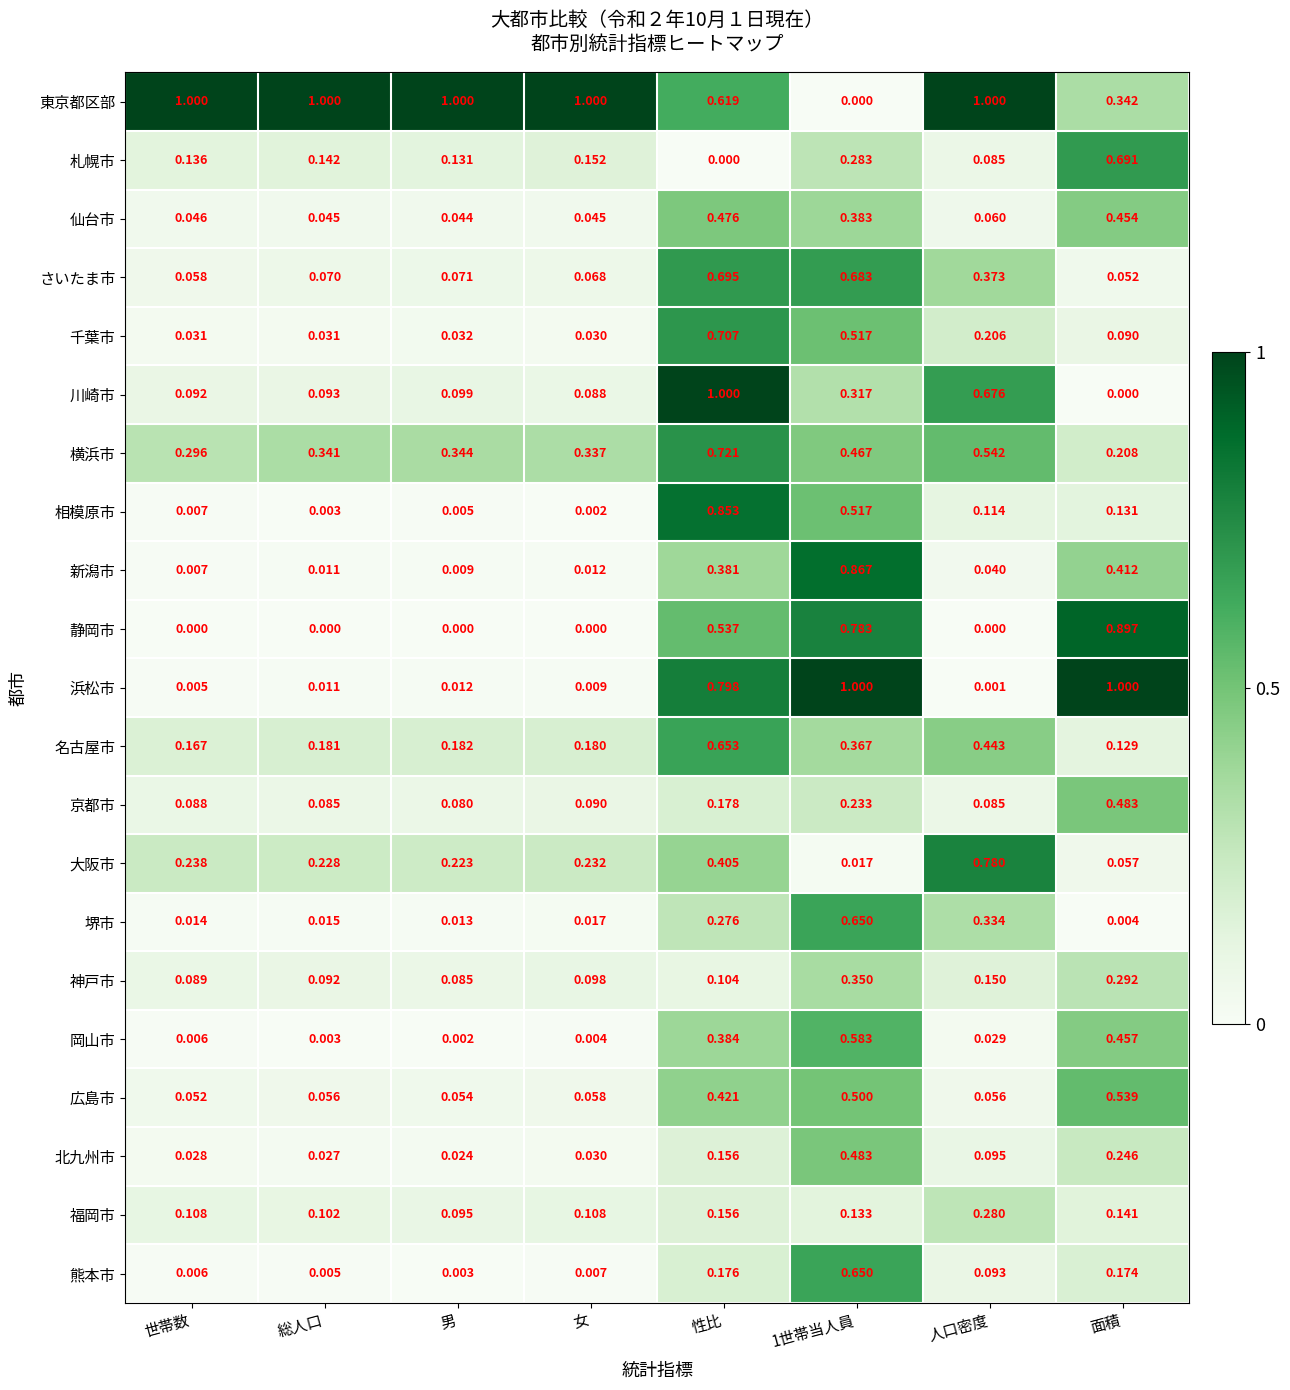

How many series are shown in this chart?

21